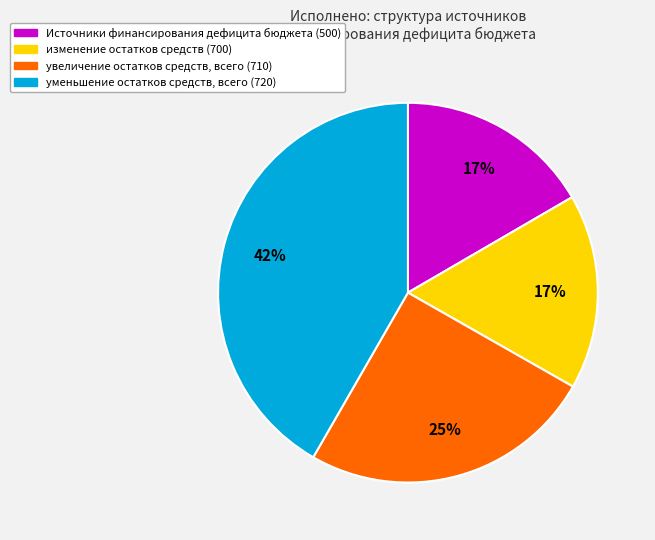

Which has a higher value, увеличение остатков средств, всего (710) or уменьшение остатков средств, всего (720)?

уменьшение остатков средств, всего (720)